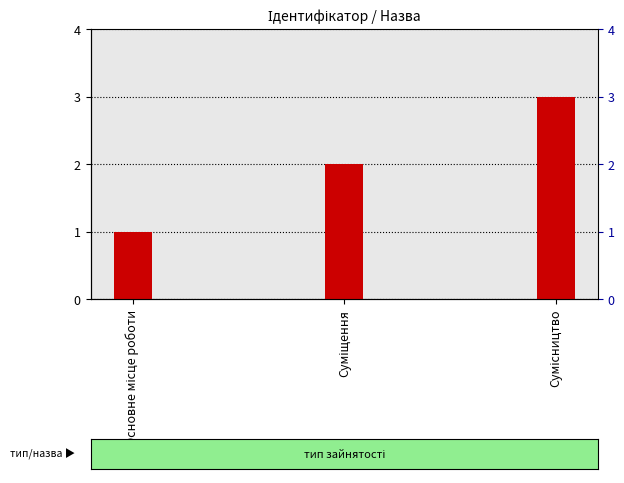

Are the bars grouped side by side (vs. stacked)?

No